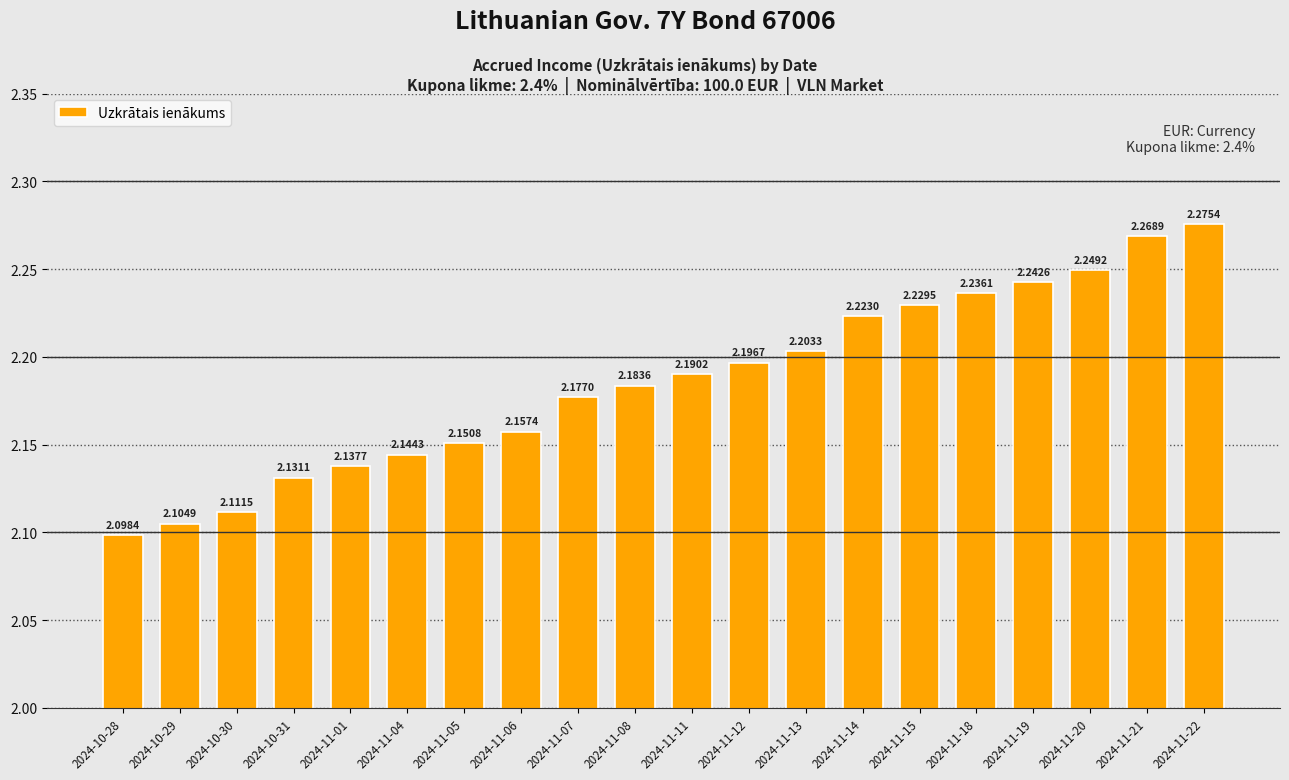

At which category does the chart reach its peak across all series?

2024-11-22